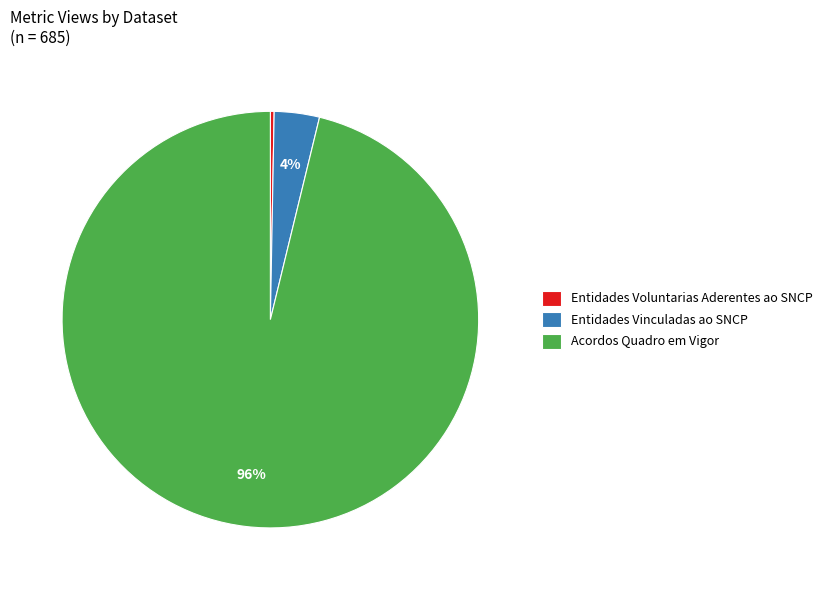

Which slice is the smallest?

Entidades Voluntarias Aderentes ao SNCP